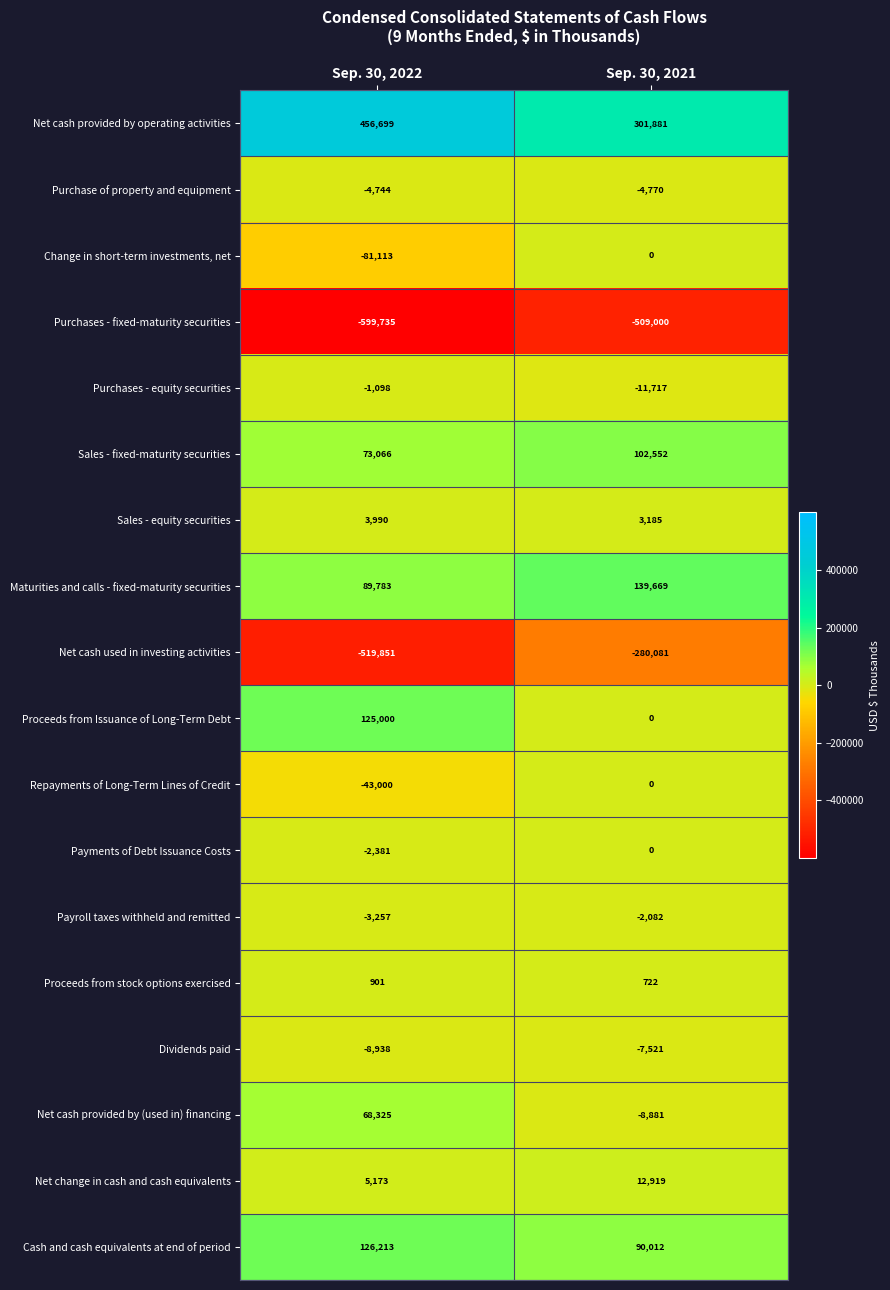

What is the greatest value displayed?

456699